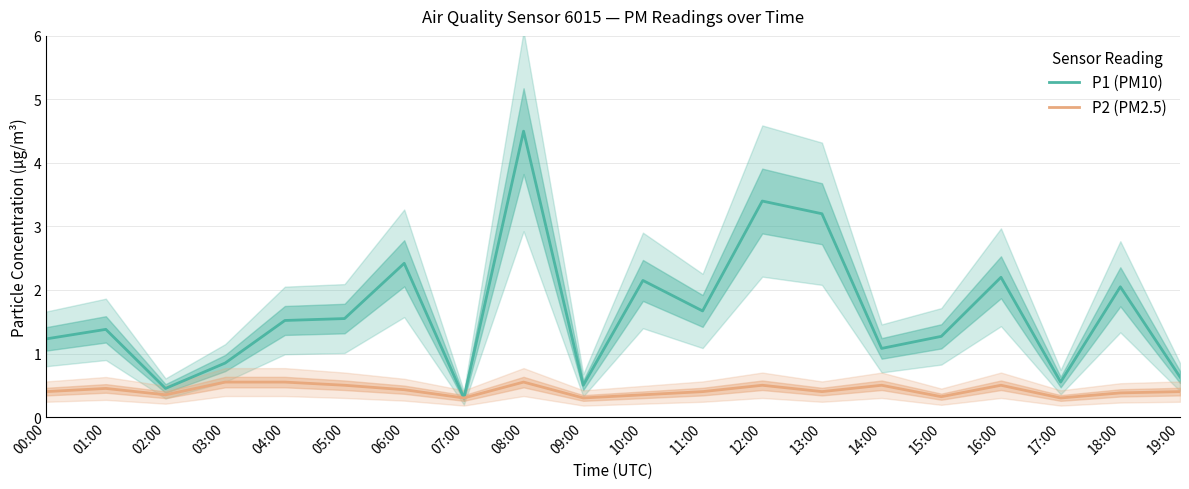

At how many categories does at least one series exceed 0?

20